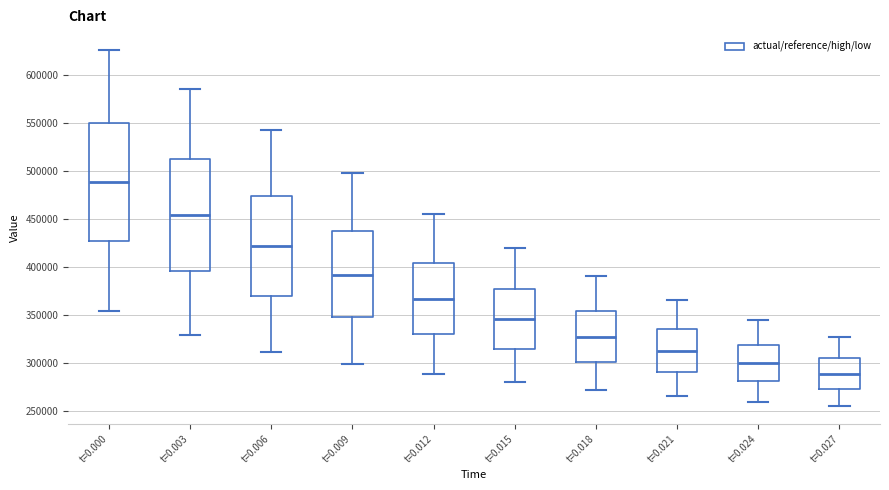

Which box's median line is the highest?

t=0.000